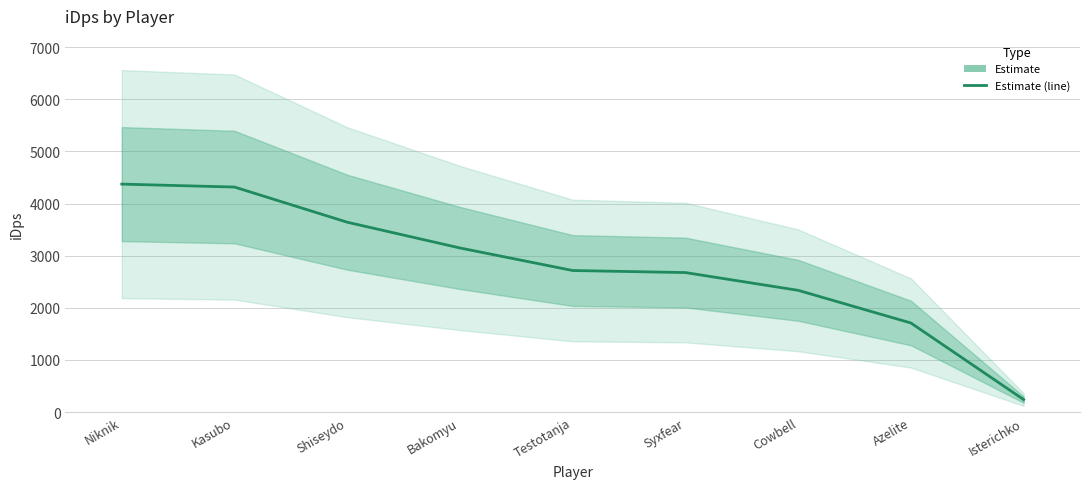

Which category has the lowest value across all series?

Isterichko